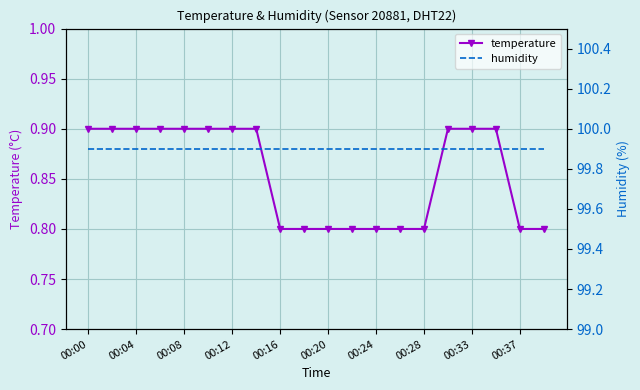

How many lines are shown in the chart?

2